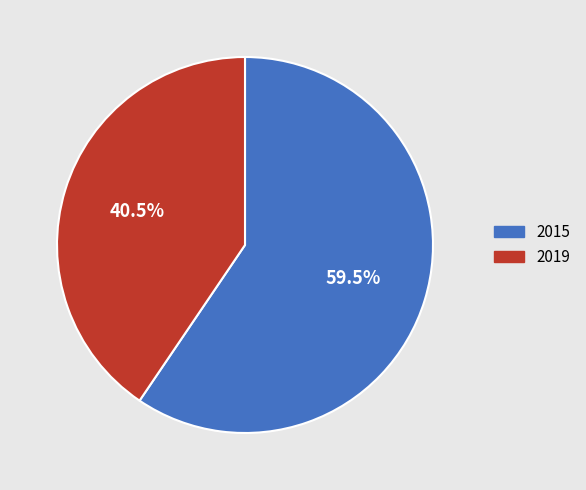

Is there a majority slice in this chart?

Yes